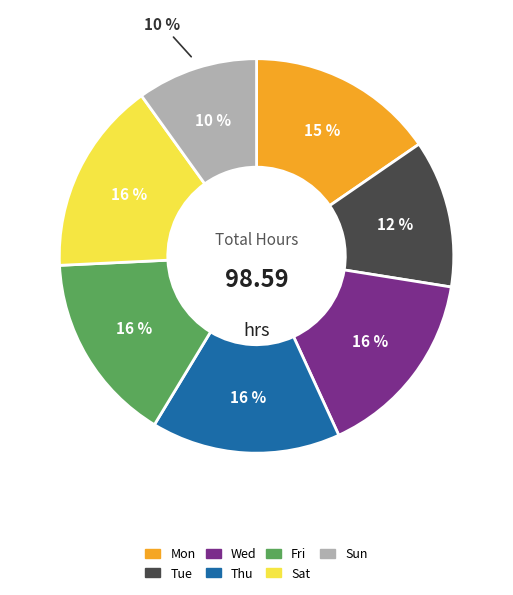

Which slice is the largest?

Sat